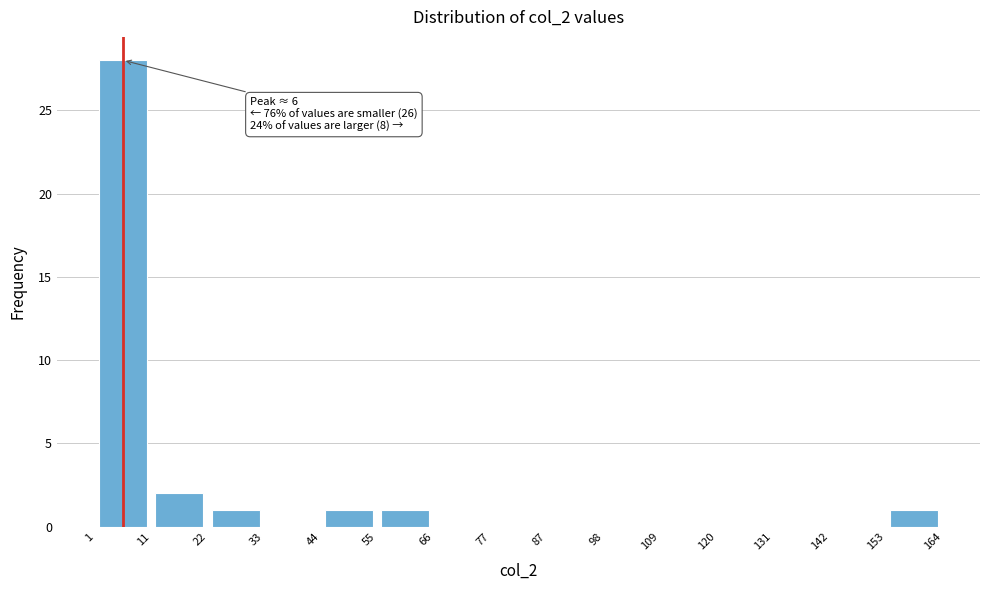

Which range on the x-axis has the tallest bar?

1 to 11